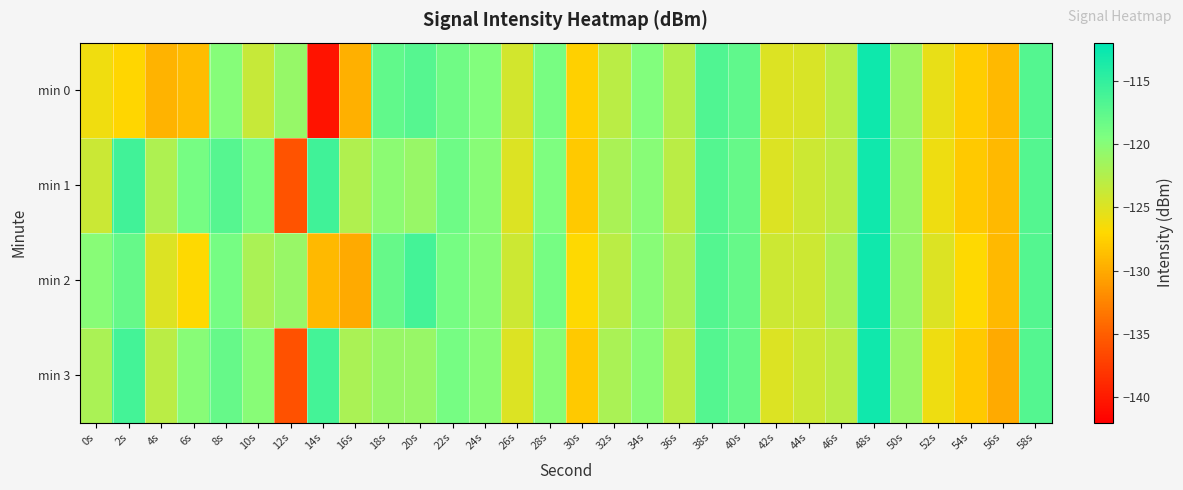

Reading right to left, what are all the values shown in this chart?

min 0: 58s=-117.0	56s=-129.1	54s=-127.7	52s=-125.7	50s=-121.2	48s=-112.8	46s=-122.9	44s=-124.7	42s=-125.0	40s=-117.6	38s=-116.7	36s=-122.6	34s=-119.7	32s=-122.9	30s=-127.5	28s=-119.1	26s=-124.4	24s=-119.7	22s=-118.6	20s=-117.1	18s=-117.8	16s=-129.6	14s=-140.5	12s=-120.8	10s=-123.7	8s=-119.9	6s=-128.8	4s=-129.4	2s=-127.1	0s=-126.2
min 1: 58s=-117.0	56s=-129.0	54s=-128.0	52s=-126.0	50s=-121.0	48s=-113.0	46s=-123.0	44s=-124.0	42s=-125.0	40s=-118.0	38s=-117.0	36s=-123.0	34s=-120.0	32s=-122.0	30s=-128.0	28s=-119.5	26s=-125.0	24s=-120.0	22s=-118.5	20s=-121.0	18s=-120.3	16s=-122.4	14s=-115.8	12s=-135.9	10s=-119.1	8s=-117.1	6s=-119.0	4s=-122.3	2s=-115.9	0s=-123.9
min 2: 58s=-117.0	56s=-129.0	54s=-127.0	52s=-125.0	50s=-121.0	48s=-113.0	46s=-122.0	44s=-124.0	42s=-124.0	40s=-118.0	38s=-117.0	36s=-122.0	34s=-120.0	32s=-123.0	30s=-127.0	28s=-119.0	26s=-124.0	24s=-120.0	22s=-119.0	20s=-116.0	18s=-118.0	16s=-130.0	14s=-129.0	12s=-121.0	10s=-122.0	8s=-119.0	6s=-127.0	4s=-125.0	2s=-118.0	0s=-120.0
min 3: 58s=-117.0	56s=-130.0	54s=-128.0	52s=-126.0	50s=-121.0	48s=-113.0	46s=-123.0	44s=-124.0	42s=-125.0	40s=-118.0	38s=-117.0	36s=-123.0	34s=-120.0	32s=-122.0	30s=-128.0	28s=-120.0	26s=-125.0	24s=-120.0	22s=-119.0	20s=-121.0	18s=-121.0	16s=-122.0	14s=-116.0	12s=-136.0	10s=-120.0	8s=-118.0	6s=-120.0	4s=-123.0	2s=-116.0	0s=-122.0